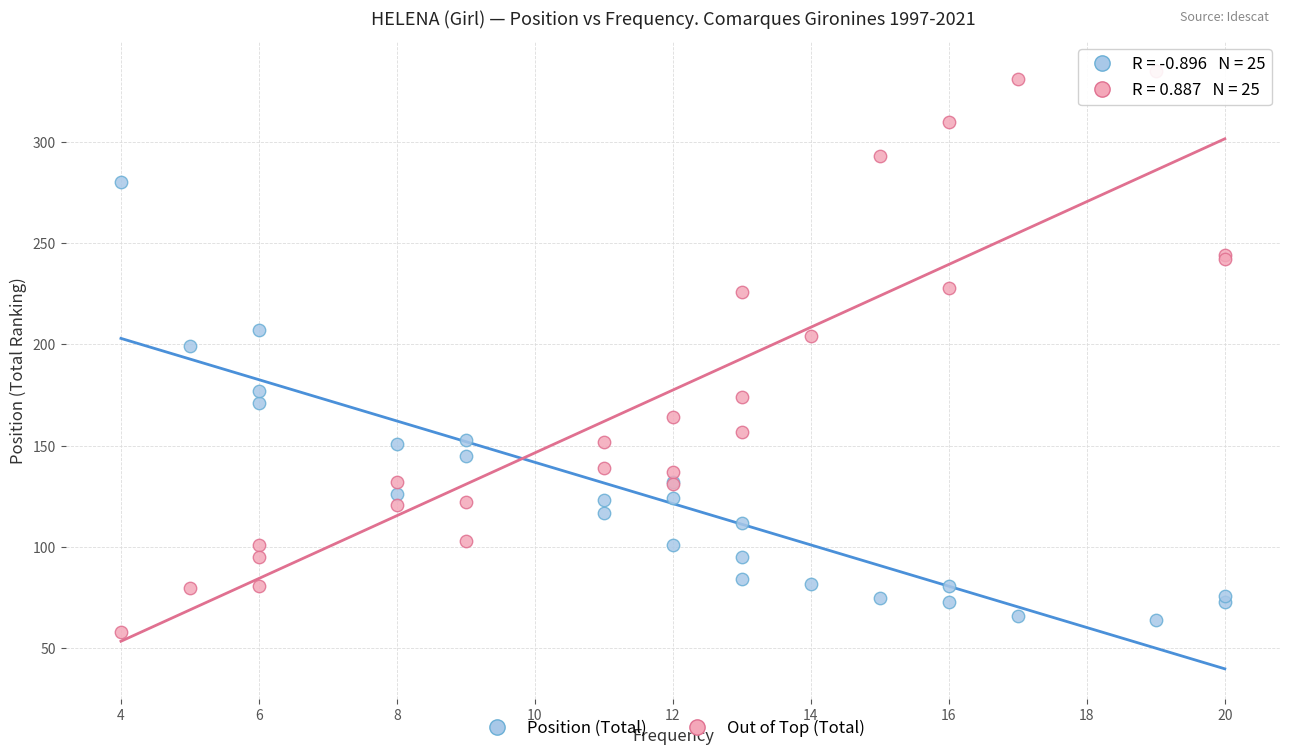

Which series has the largest Y range (max minus min)?

Out of Top (Total)